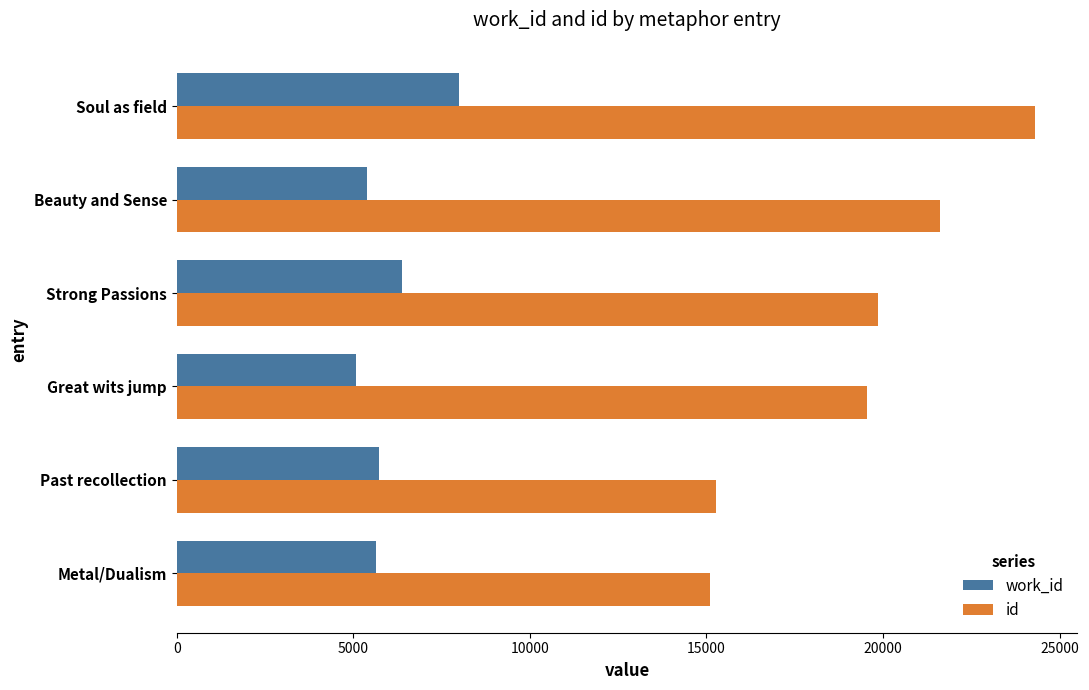

What value does the work_id series have at Soul as field?

7982